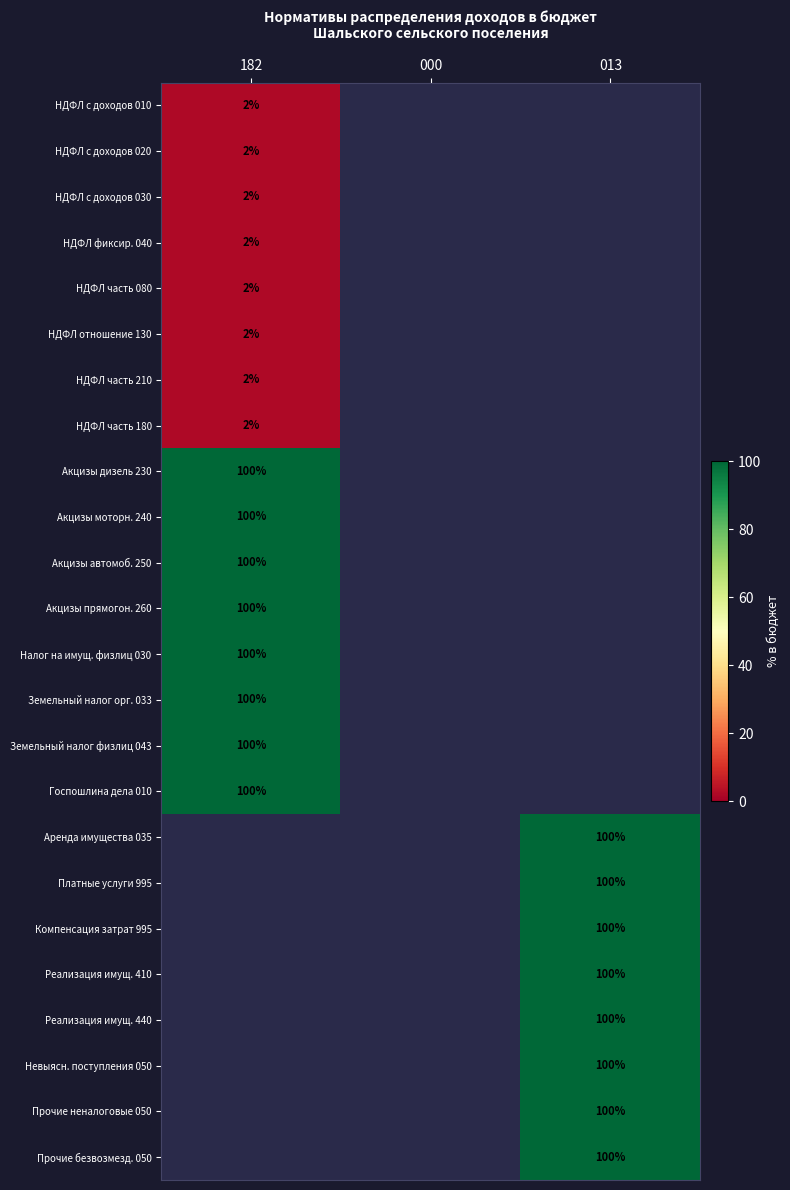

True or false: НДФЛ отношение 130 has a value of 3 at 182.

False